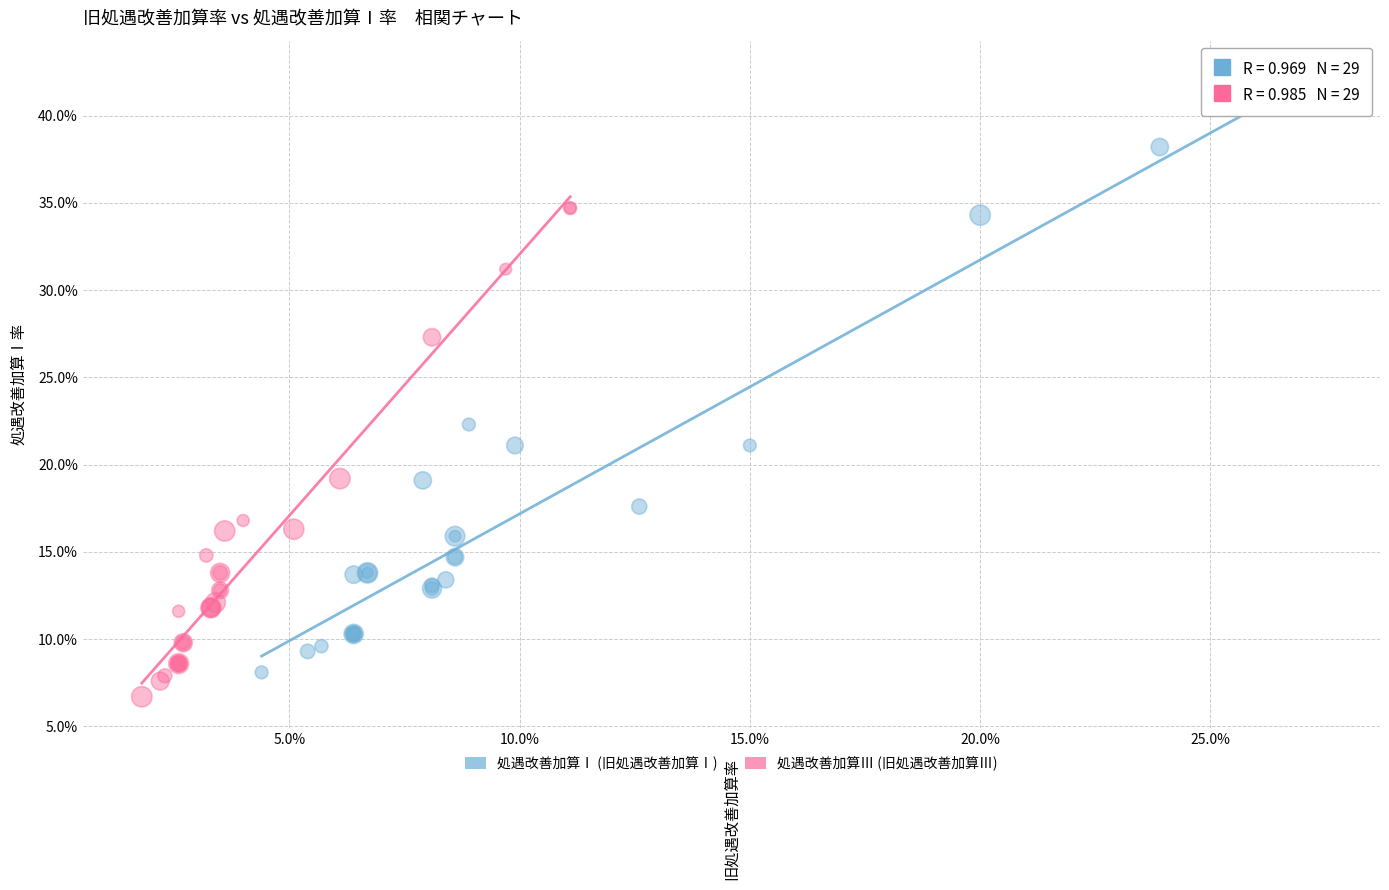

What are all the series names shown in the legend?

処遇改善加算Ⅰ (旧処遇改善加算Ⅰ), 処遇改善加算Ⅲ (旧処遇改善加算Ⅲ)